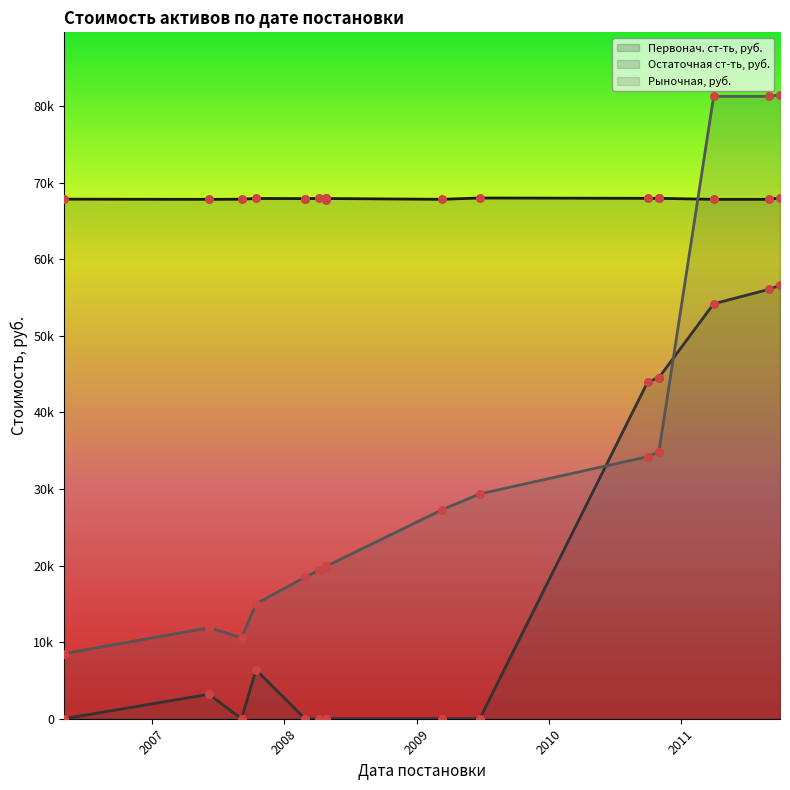

At which category is the sum across all series the highest?

2011-09-30